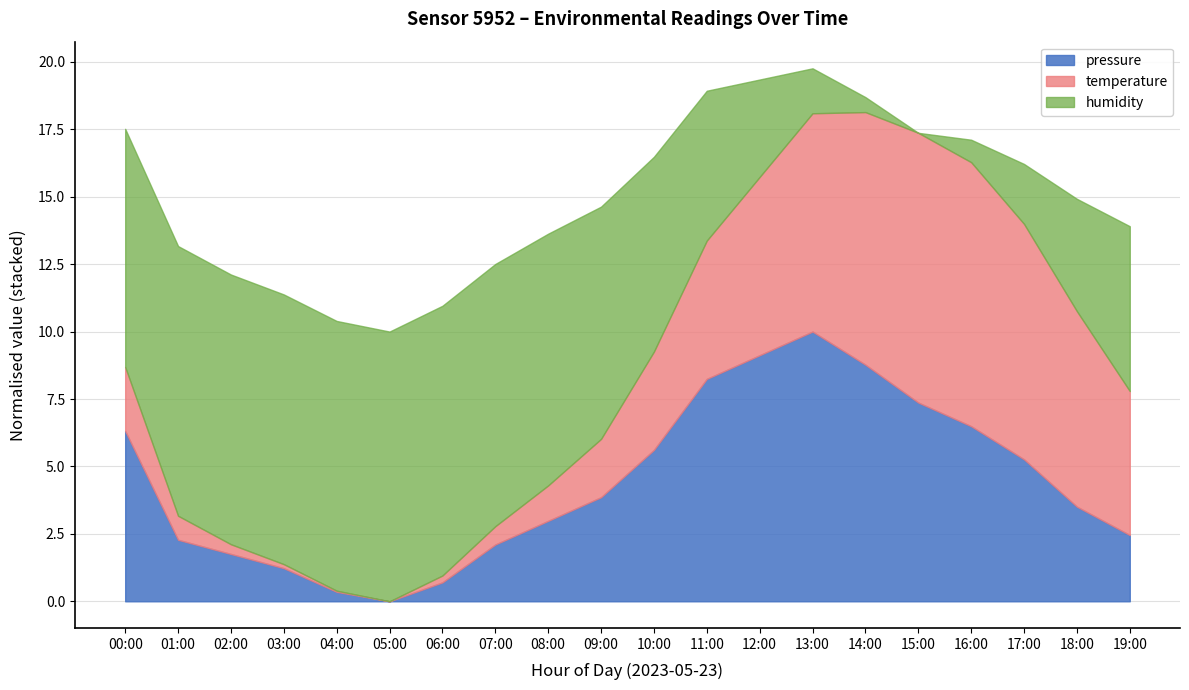

Is it true that pressure equals 8.2 at 11:00?

True